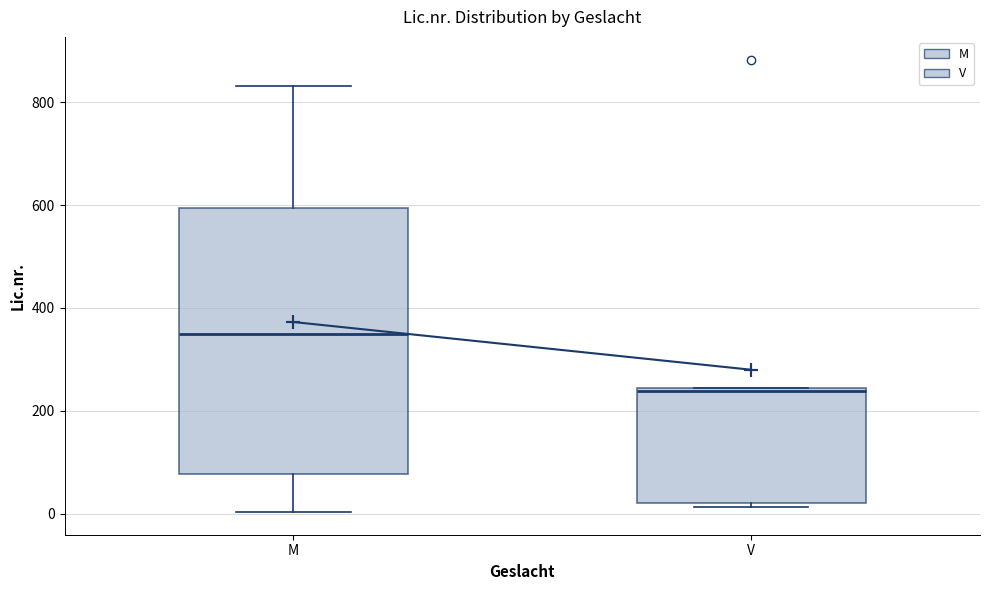

Which box is the tallest, from its lower edge to its upper edge?

M